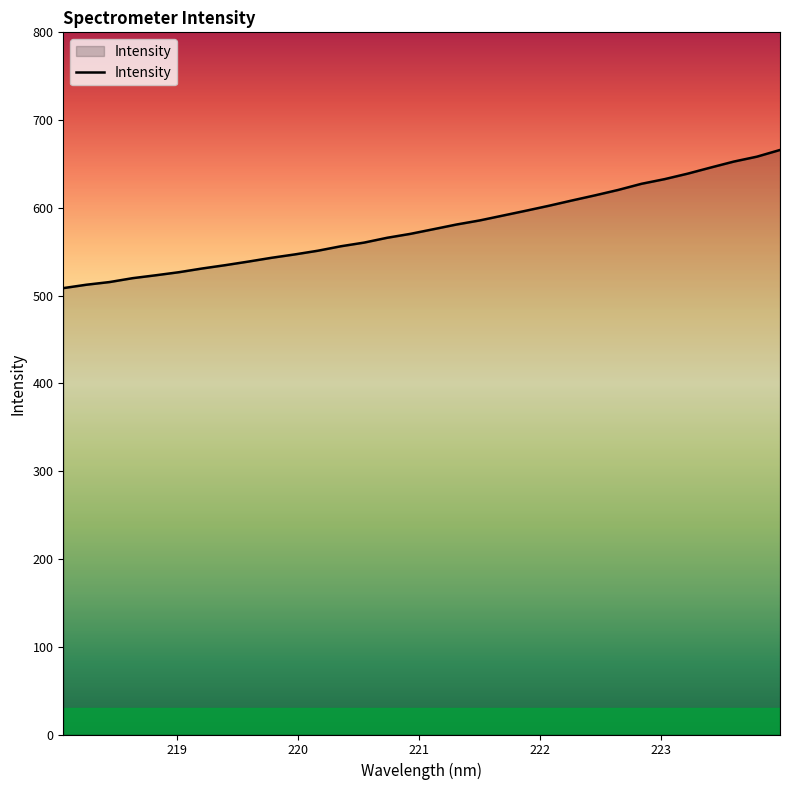

How many lines are shown in the chart?

1